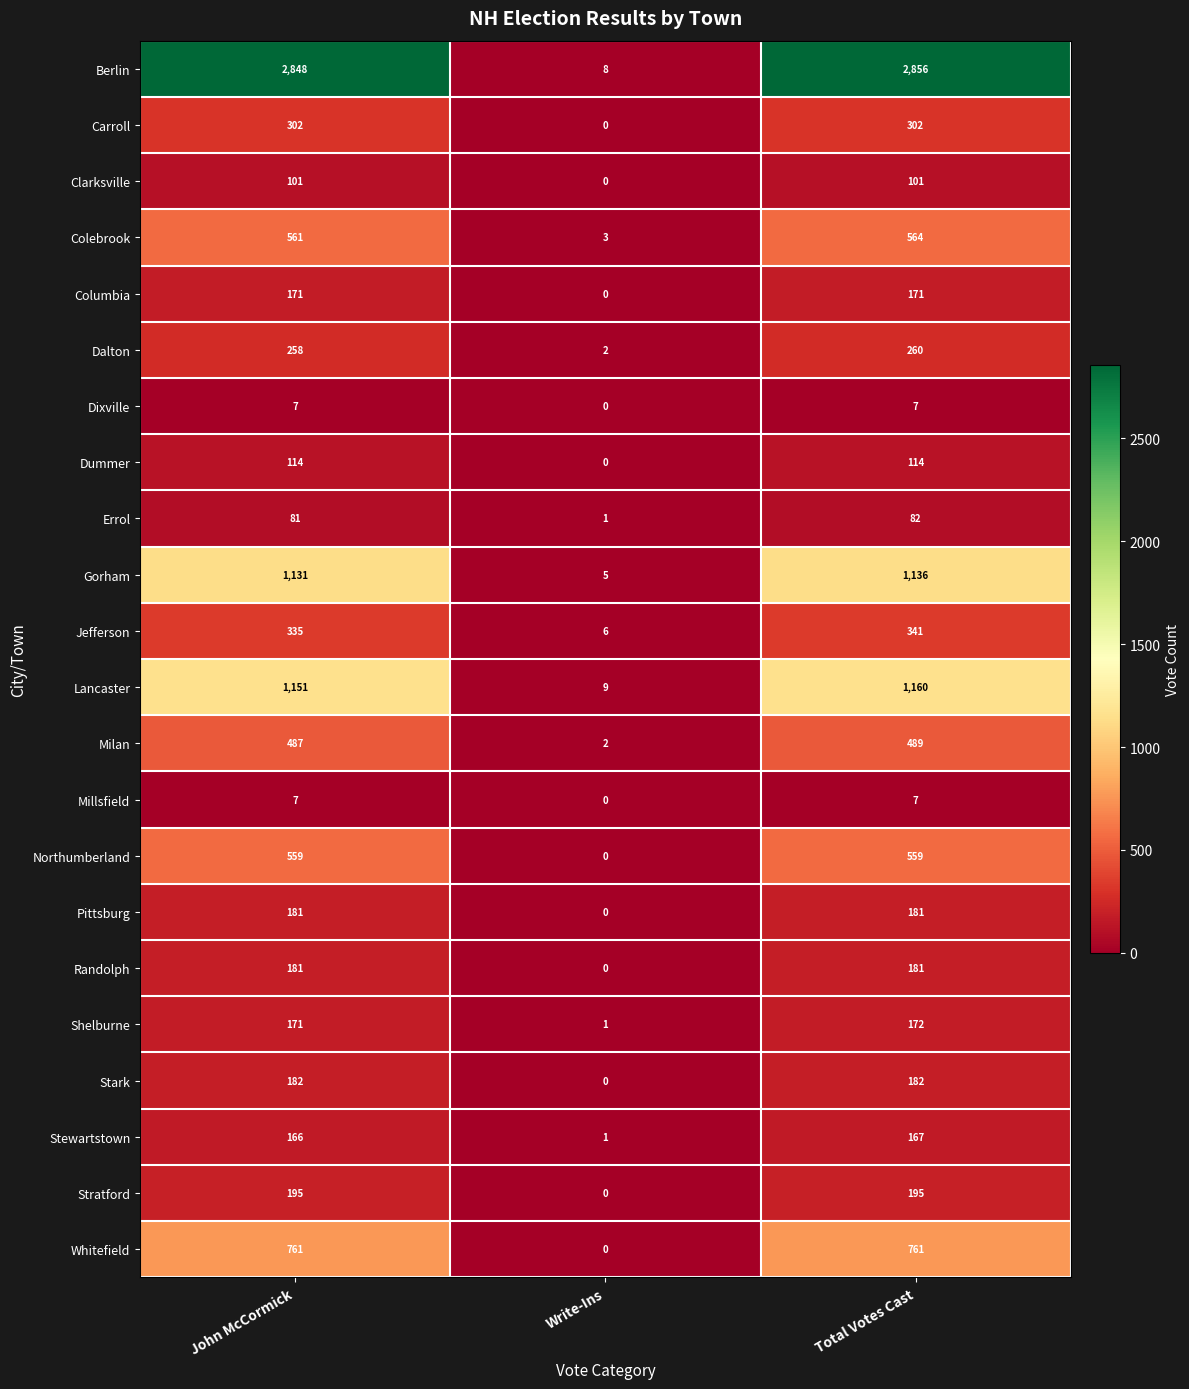

At which label does Milan reach its minimum?

Write-Ins